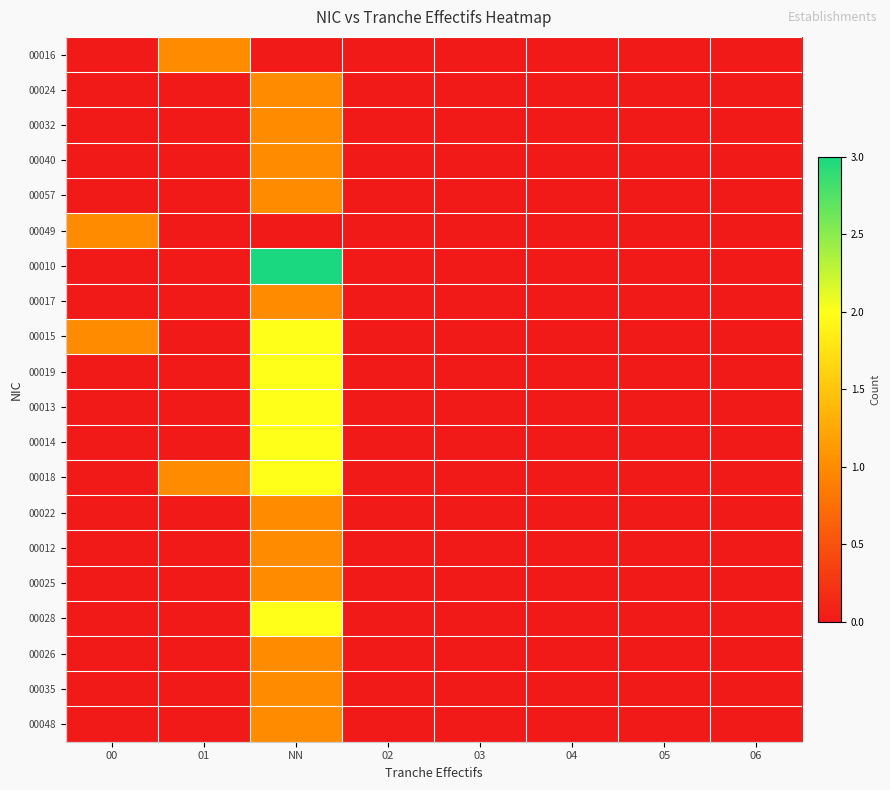

Count the number of categories in the chart.

8